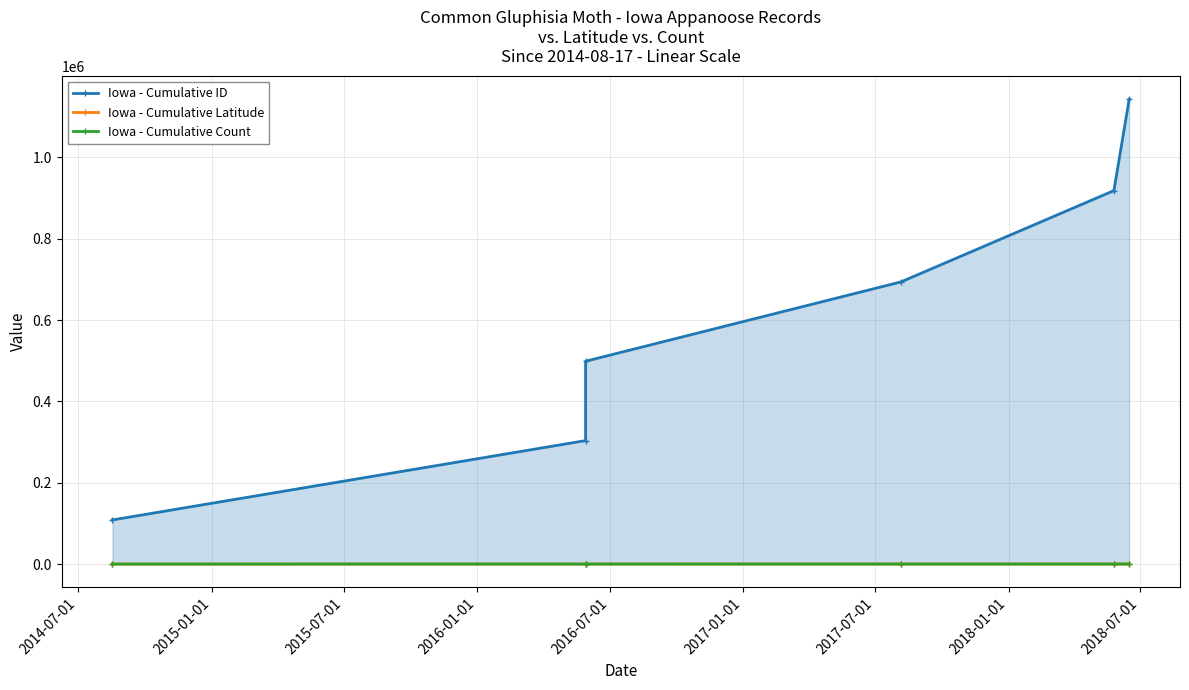

Which series has the largest range (max minus min)?

Iowa - Cumulative ID